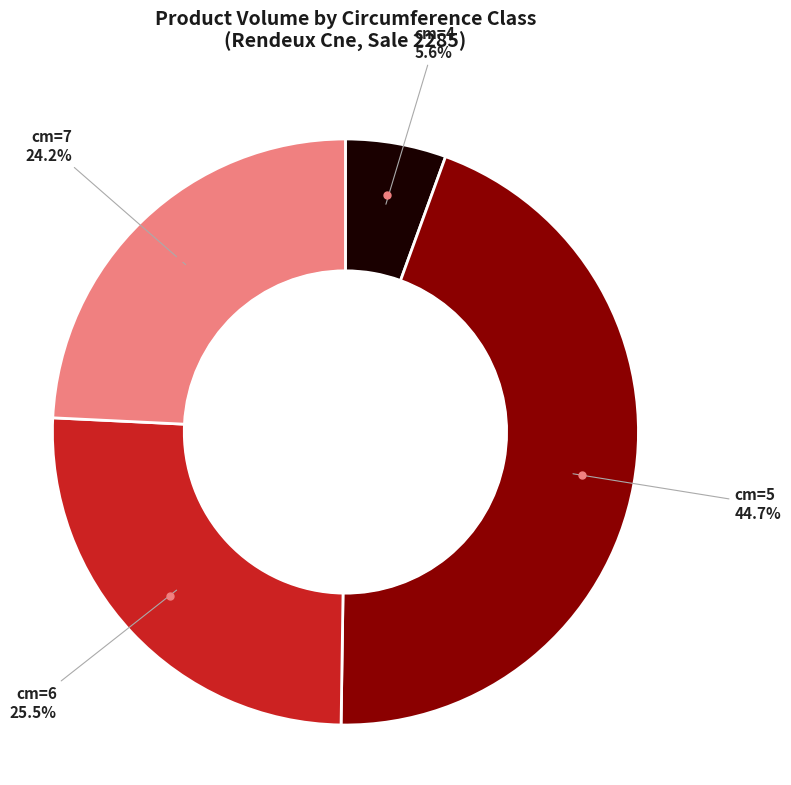

Does any single category account for the majority?

No